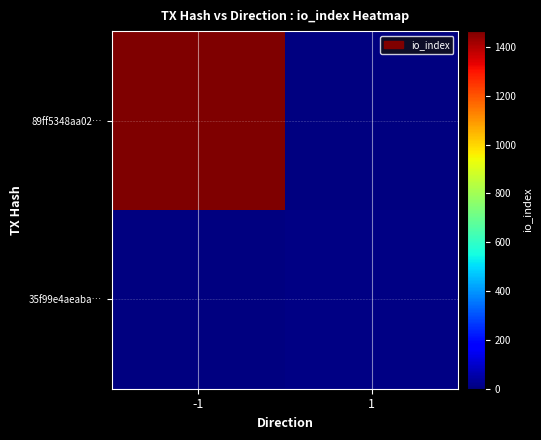

At which label is 89ff5348aa02… closest to 1465?

-1